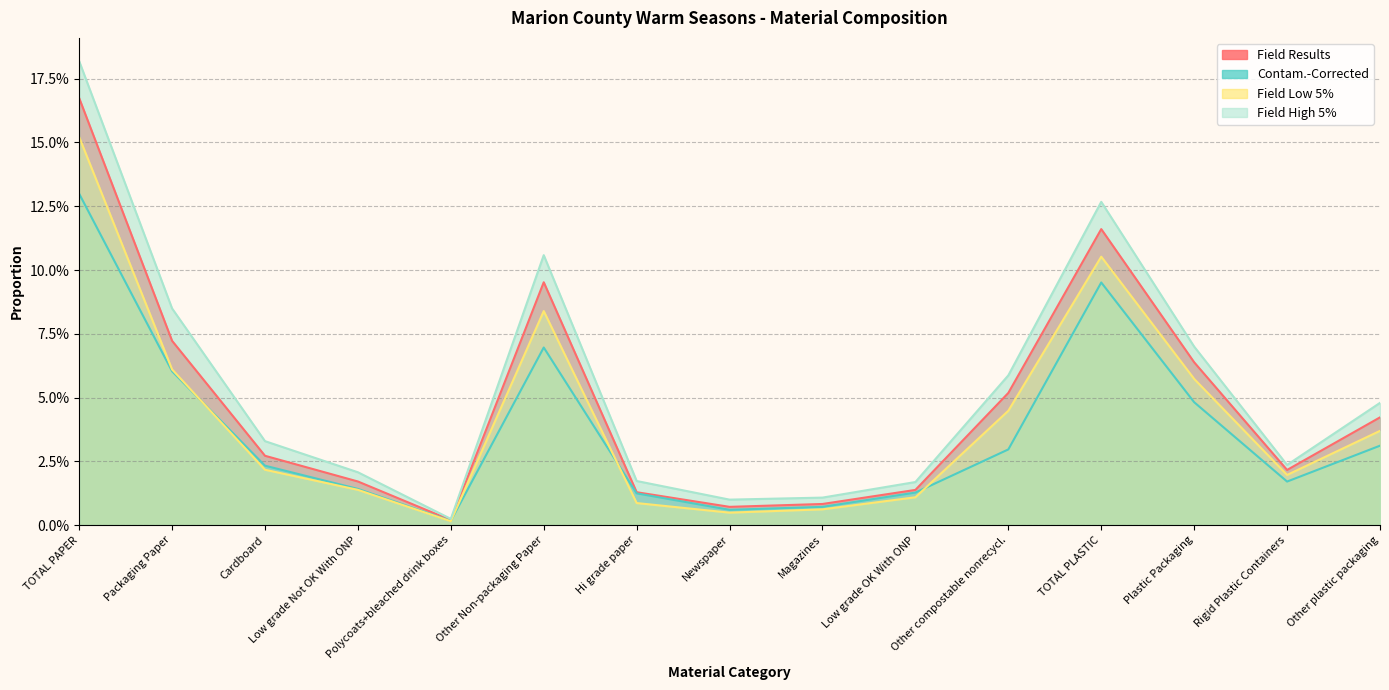

List the labels in order of Field Low 5% value, smallest first.

Polycoats+bleached drink boxes, Newspaper, Magazines, Hi grade paper, Low grade OK With ONP, Low grade Not OK With ONP, Rigid Plastic Containers, Cardboard, Other plastic packaging, Other compostable nonrecycl., Plastic Packaging, Packaging Paper, Other Non-packaging Paper, TOTAL PLASTIC, TOTAL PAPER